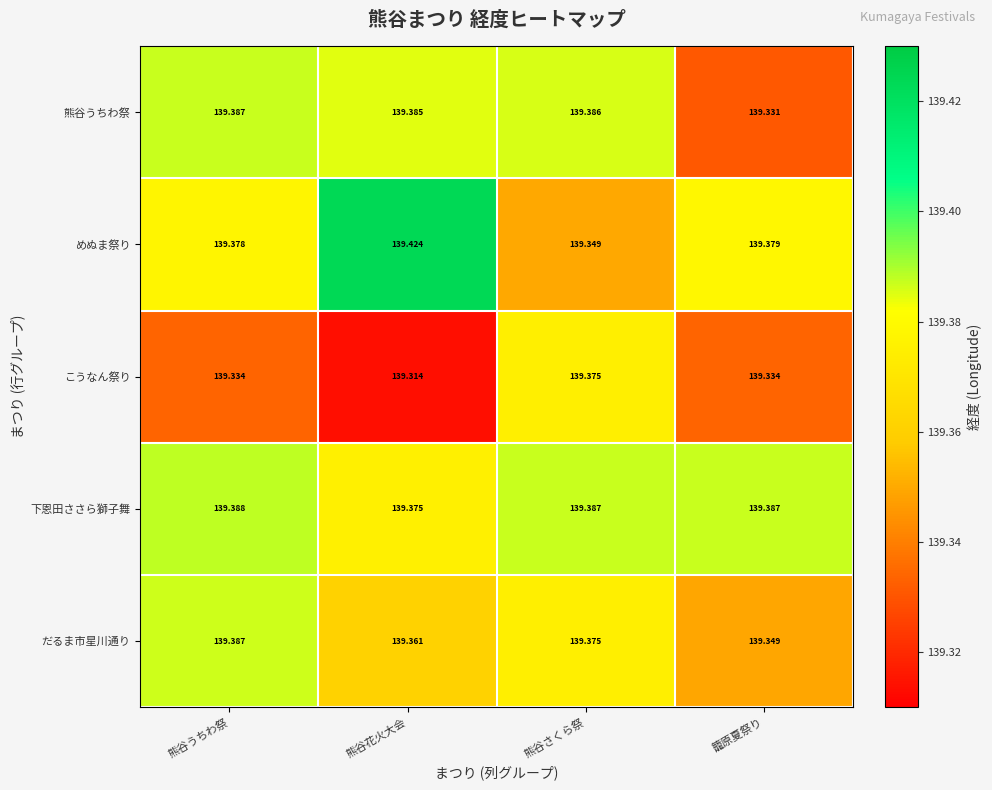

What is the difference between the highest and lowest values at 籠原夏祭り?

0.1